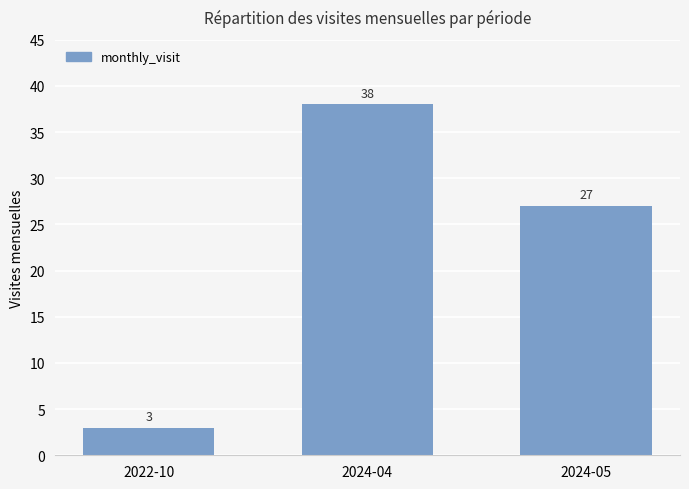

Which label corresponds to the largest value in the chart?

2024-04